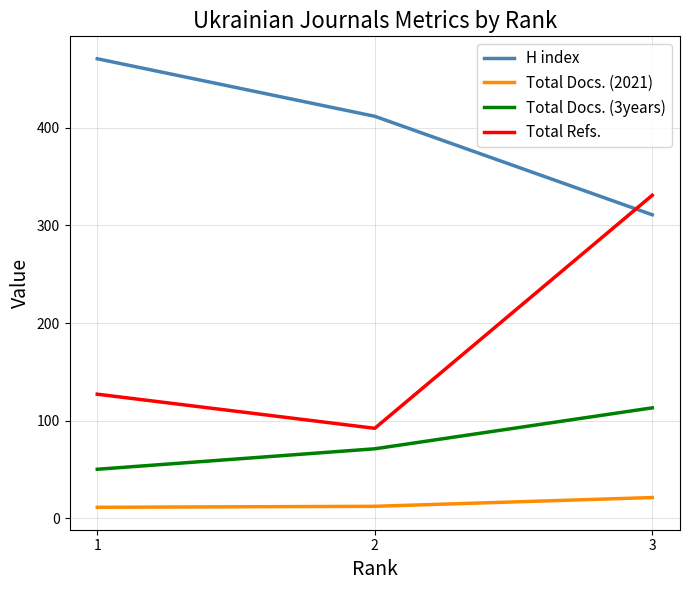

Does the chart have visible grid lines?

Yes